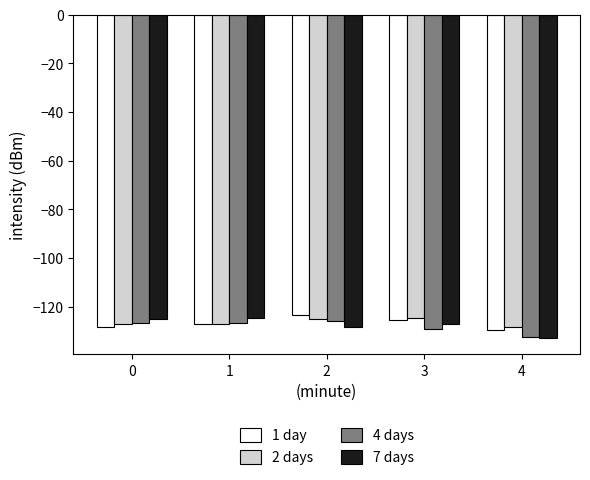

What is the highest value of the 1 day series?

-123.6